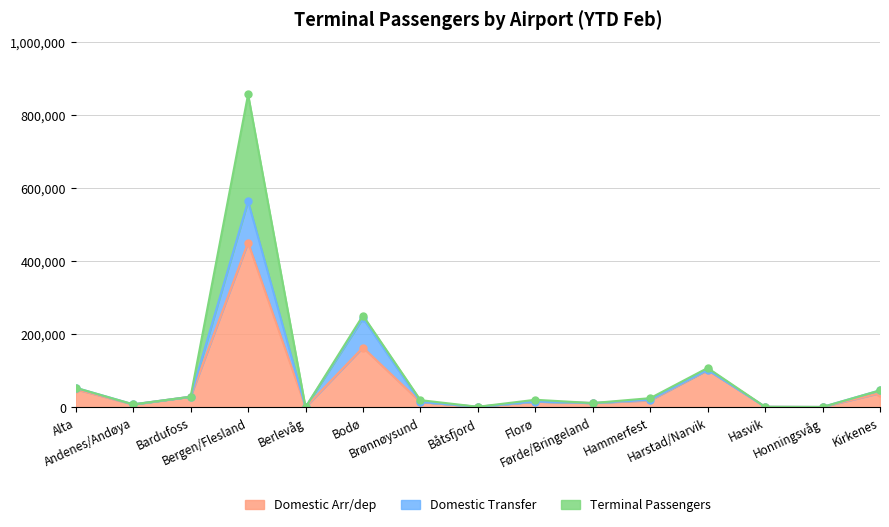

What is the highest value of the Terminal Passengers series?

857709